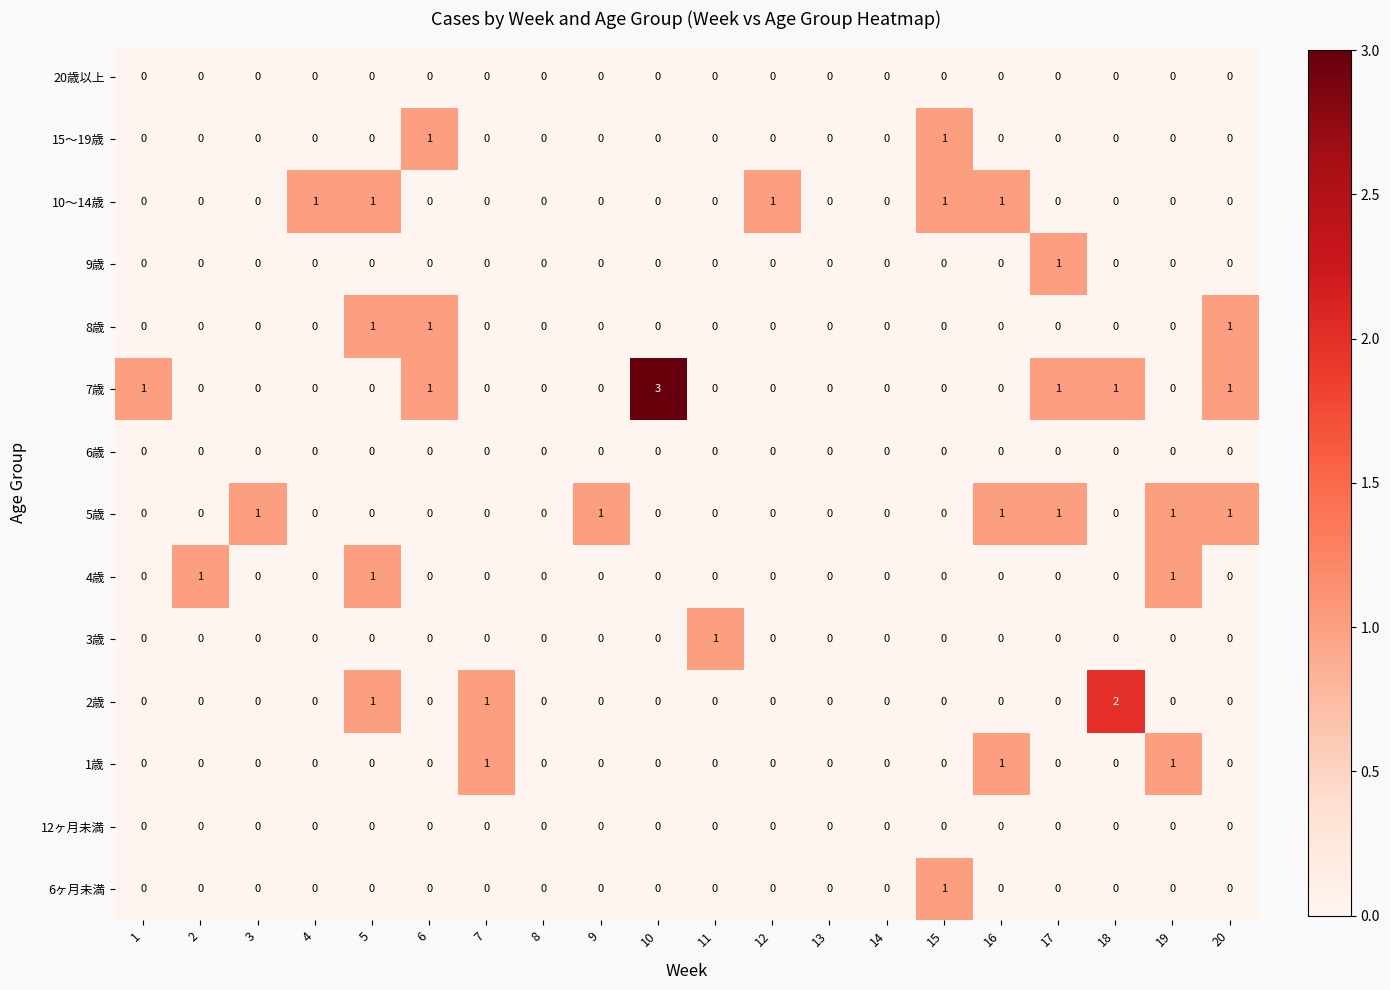

How many 9歳 values are between 0 and 1?

20